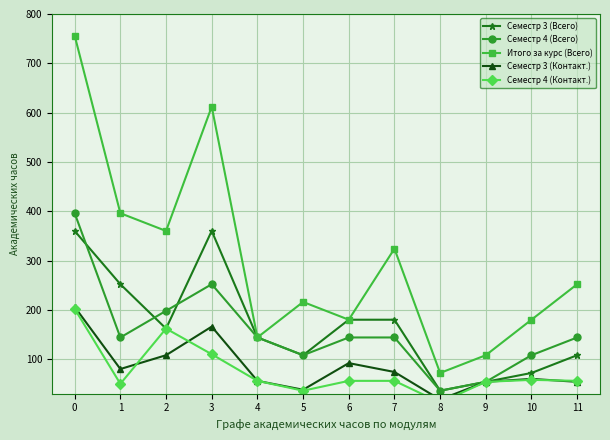

What is the average value of the Семестр 3 (Всего) series?

168